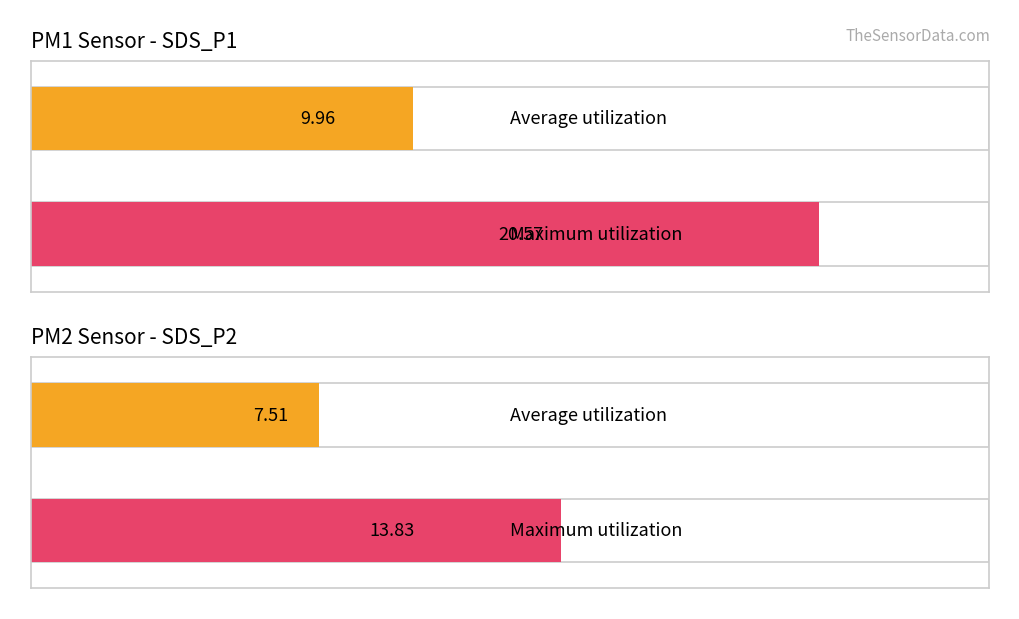

Count the number of data series in this chart.

2